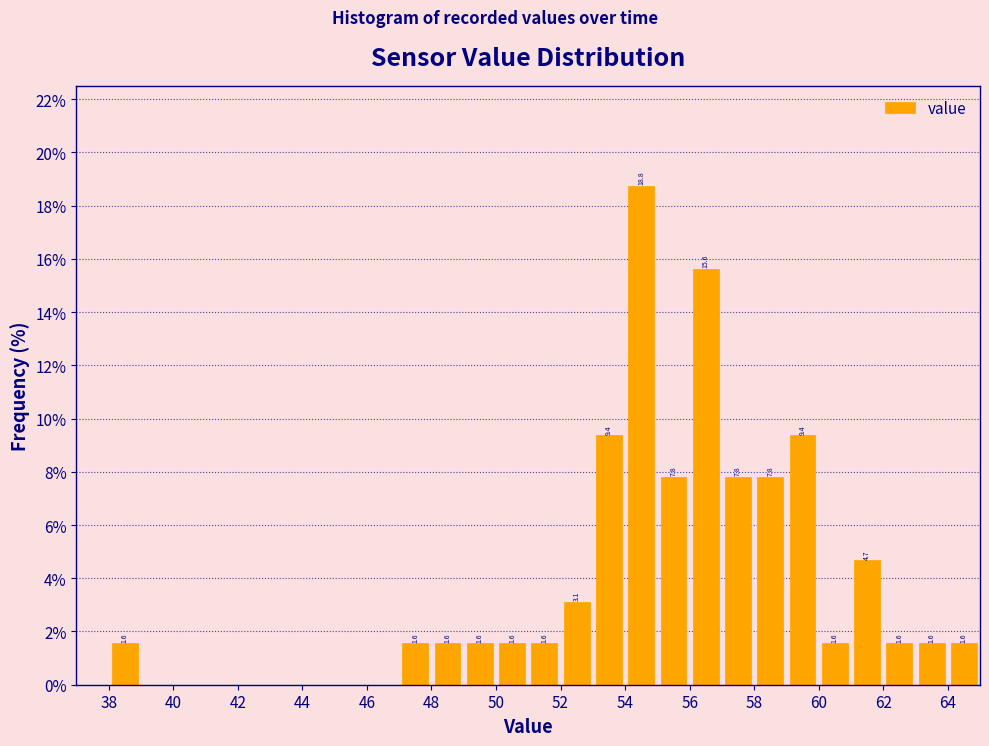

Which range on the x-axis has the tallest bar?

54 to 55